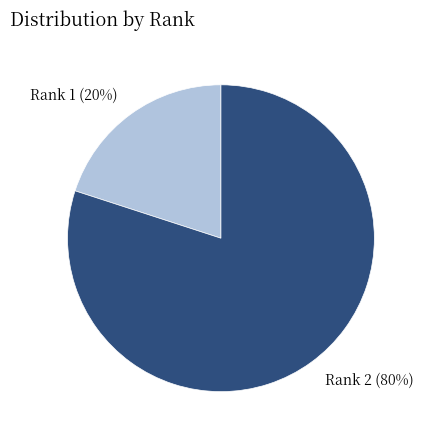

To the nearest percent, what percentage of the pie is Rank 2?

80%